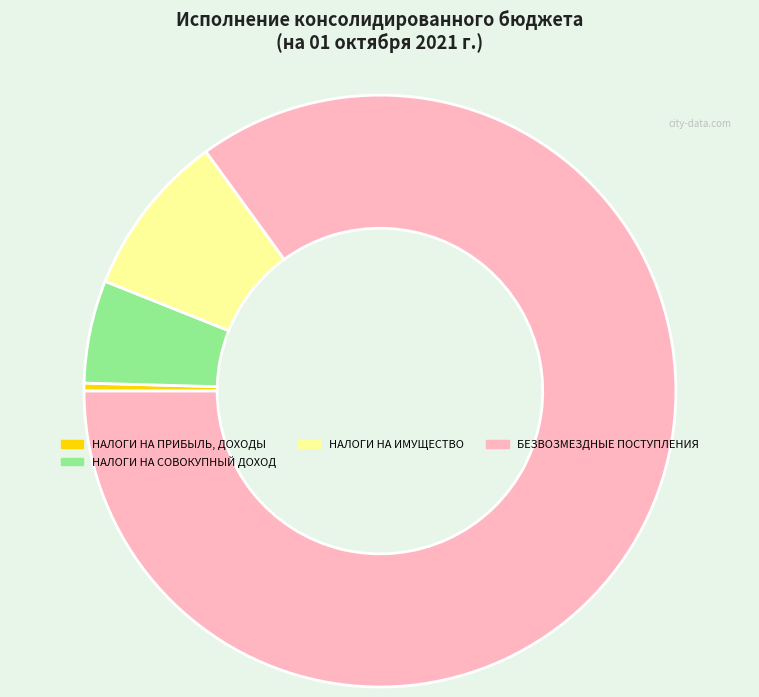

Is it true that БЕЗВОЗМЕЗДНЫЕ ПОСТУПЛЕНИЯ is 93% of the pie?

False